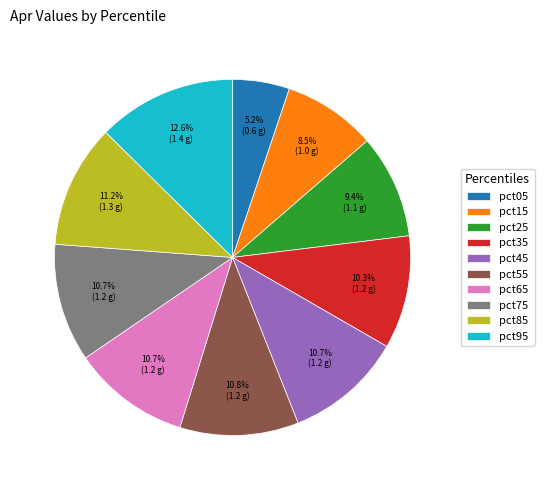

To the nearest percent, what is the average slice percentage?

10%